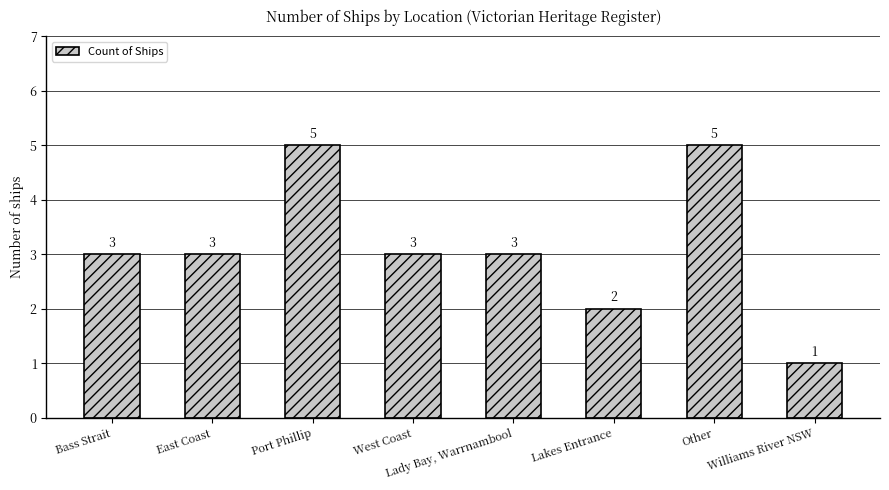

What is the approximate value at Lakes Entrance?

2